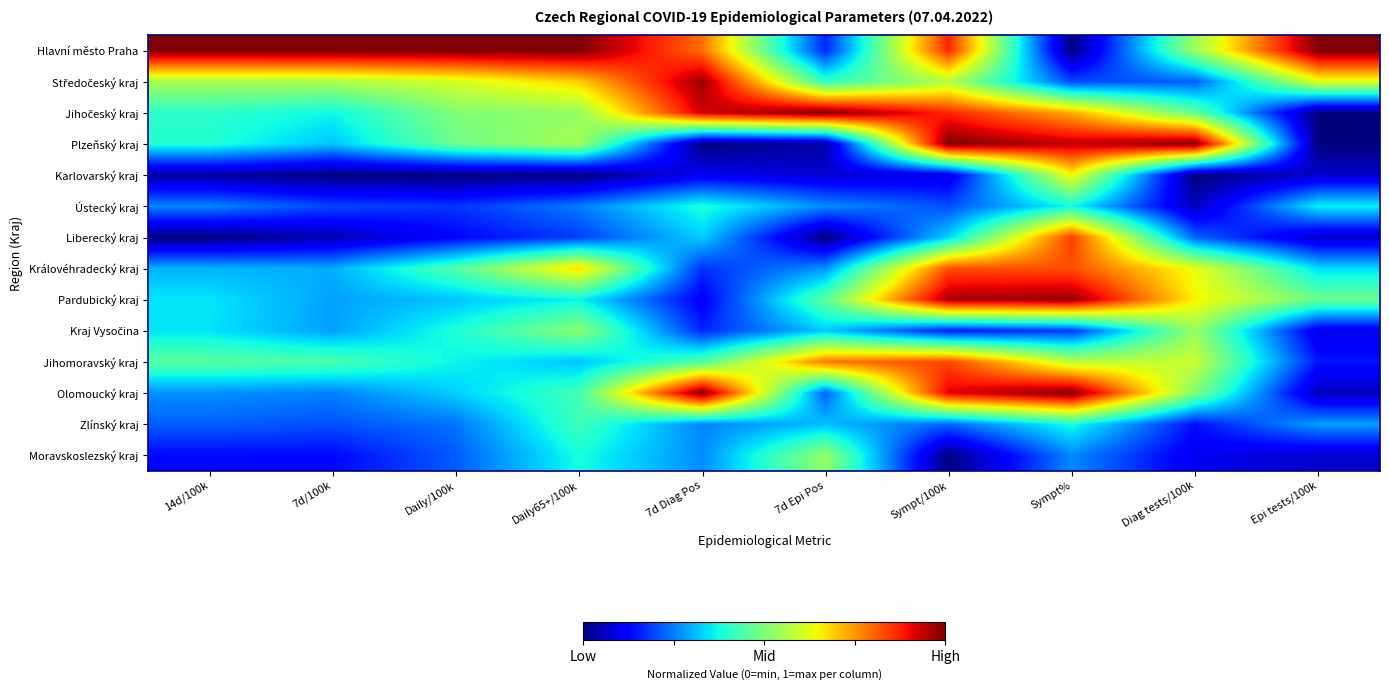

At which category is the sum across all series the highest?

Sympt%